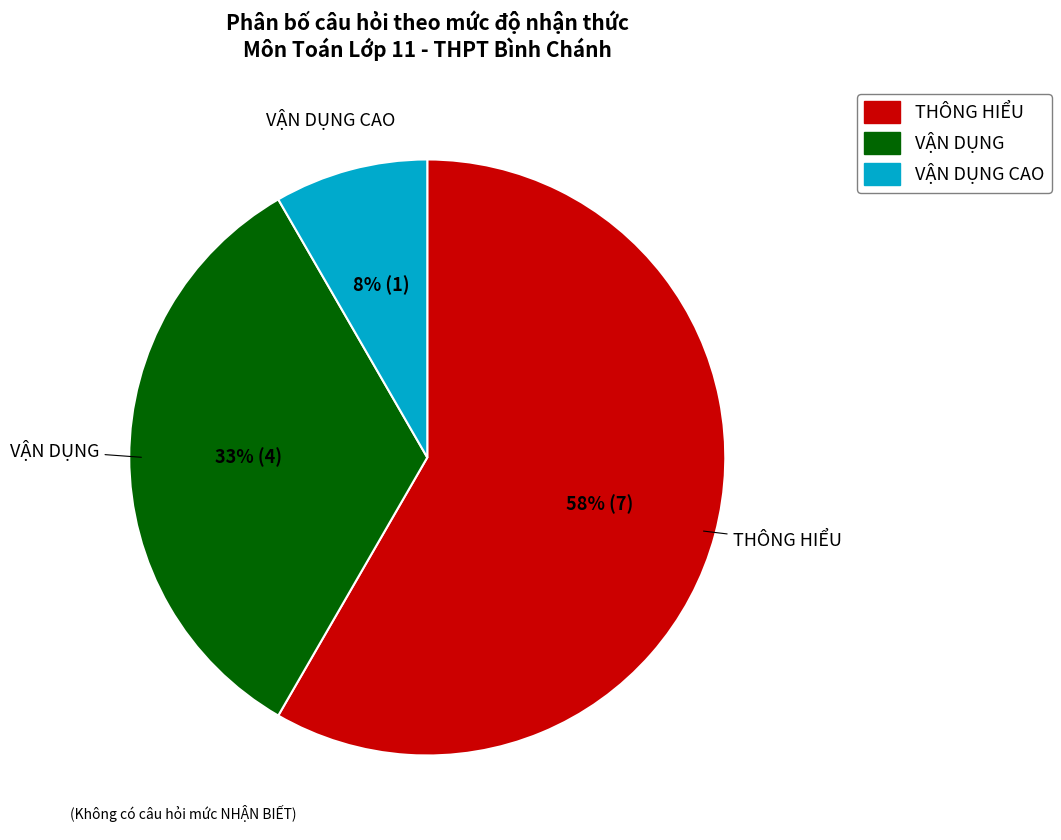

To the nearest percent, what is the average slice percentage?

33%